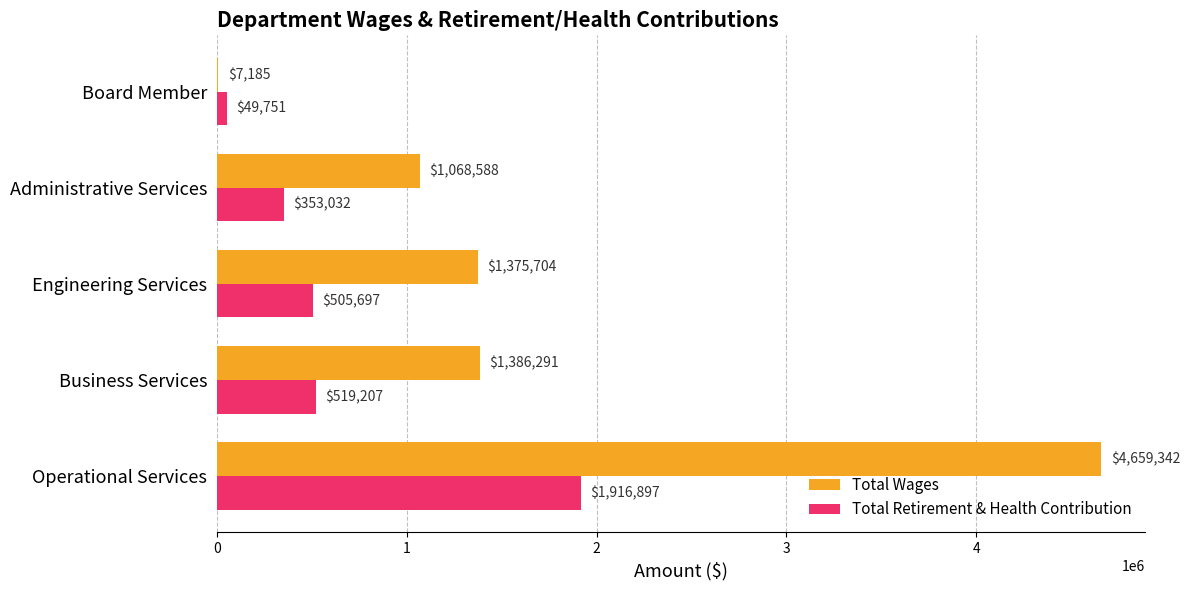

Which series changed the most between Operational Services and Board Member?

Total Wages